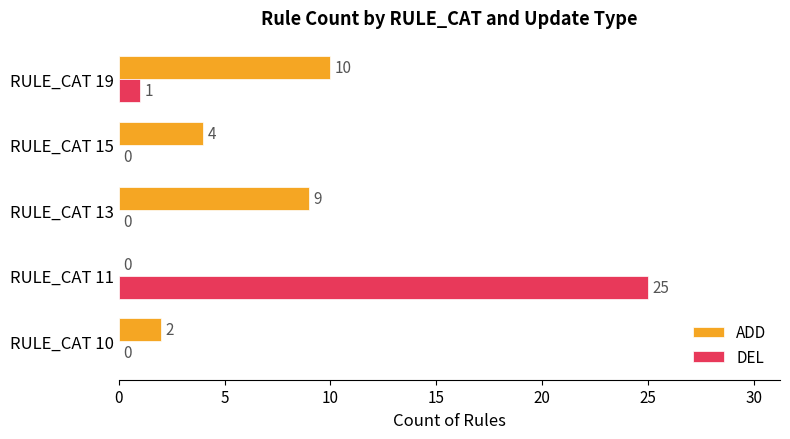

Which series has the largest range (max minus min)?

DEL